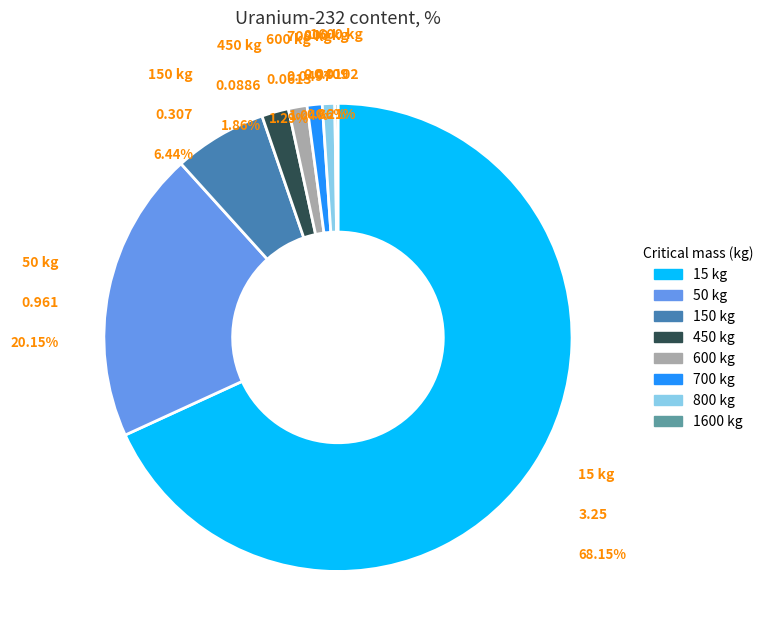

True or false: 600 accounts for 1% of the total.

True